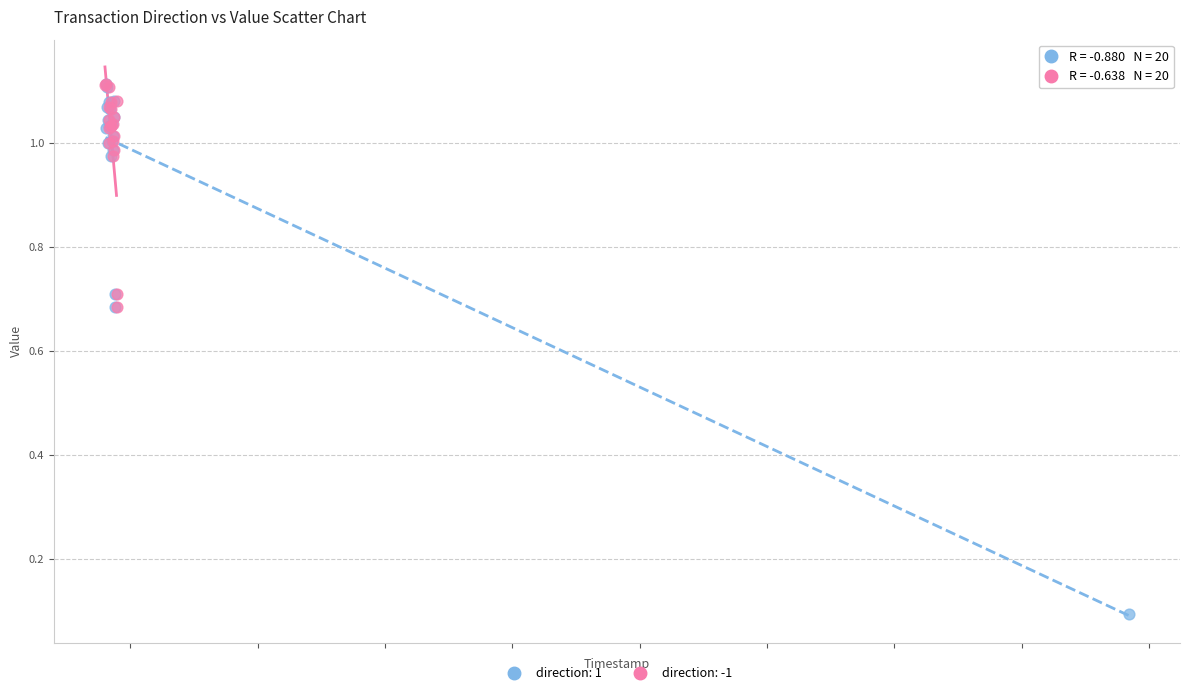

Which series has the widest spread of Y values?

direction: 1